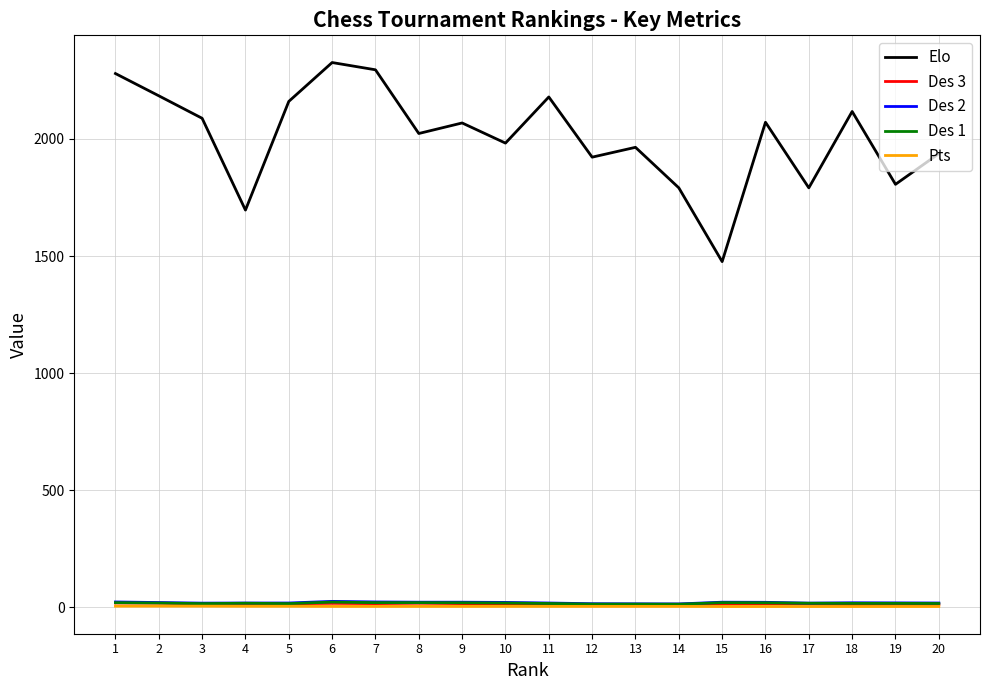

True or false: Des 1 and Des 3 cross at least once.

False